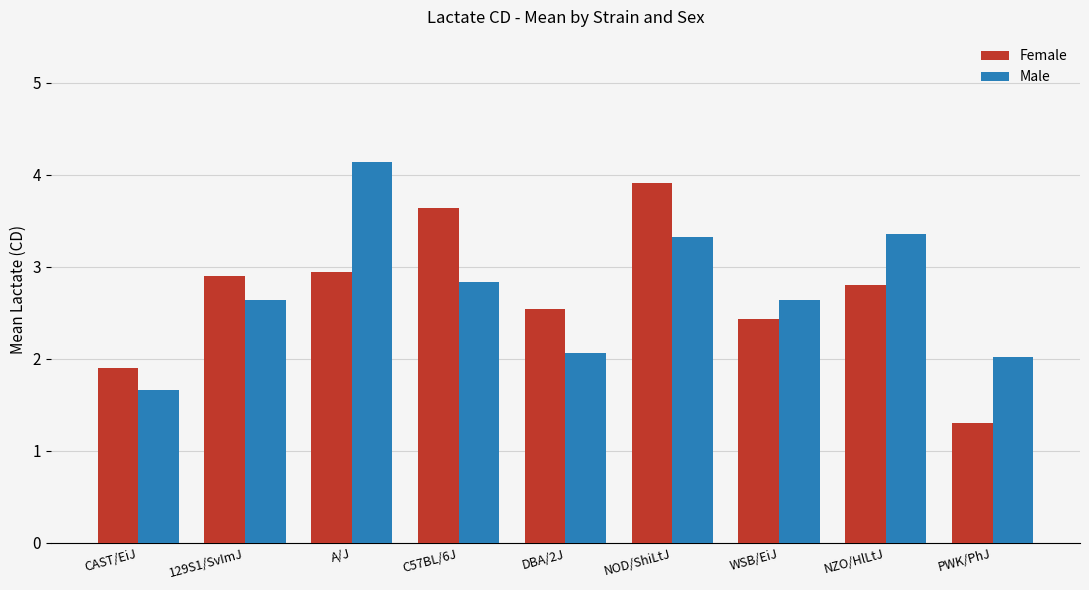

How many values in the Female series are below 2?

2